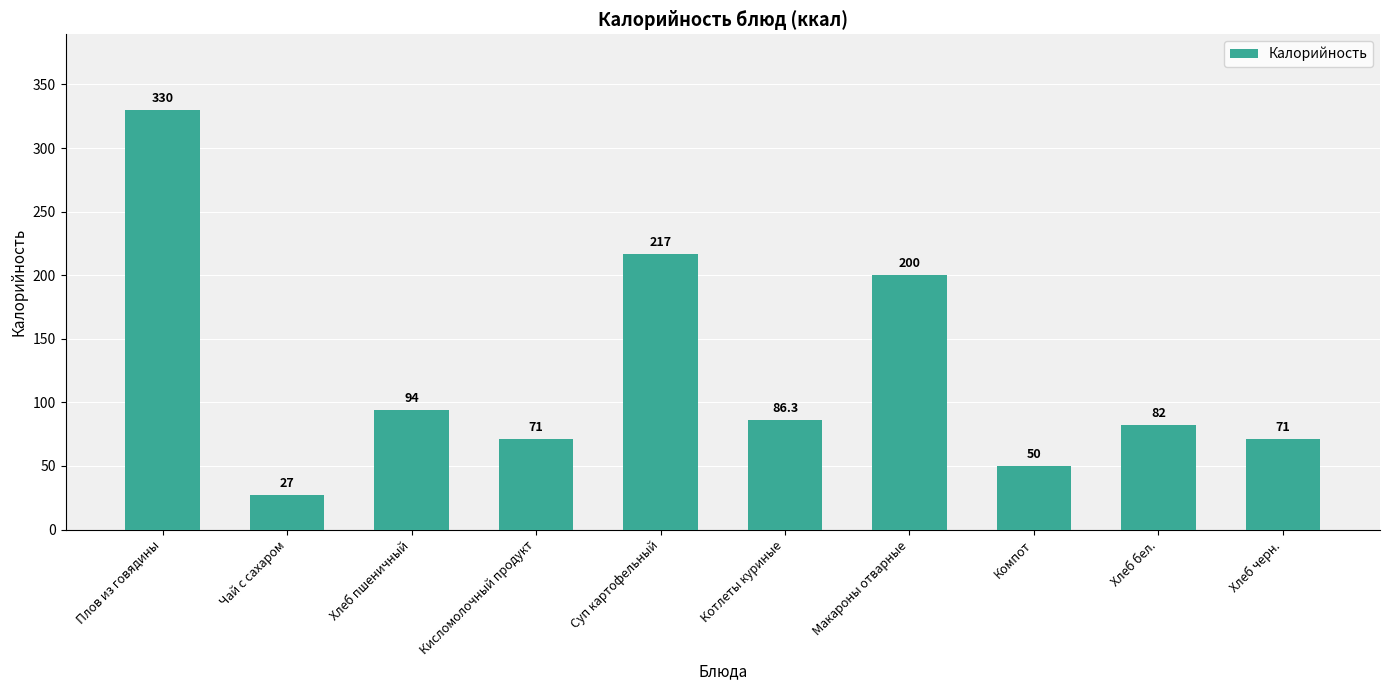

Between Плов из говядины and Котлеты куриные, which is larger?

Плов из говядины